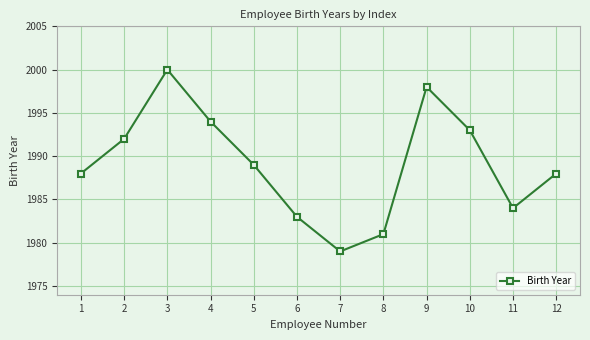

Where is the data nearest to the value 1989?

5